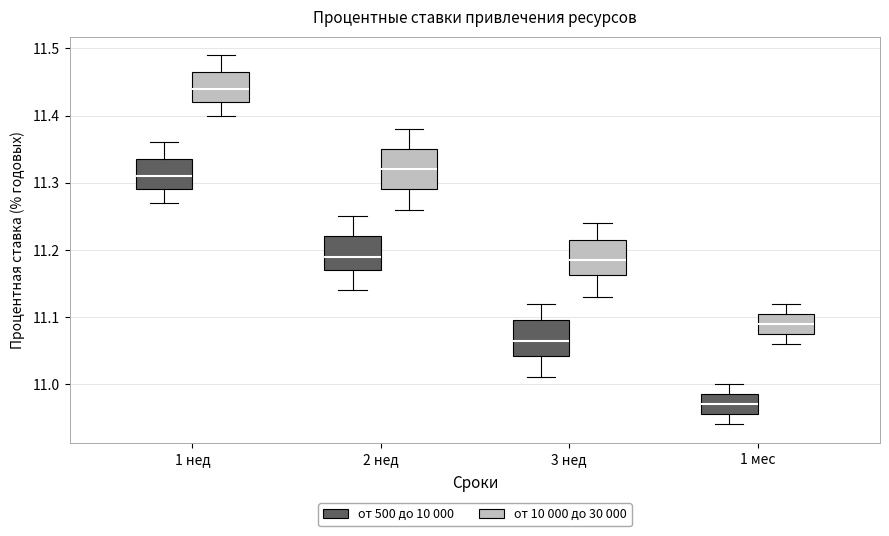

Reading left to right, transcribe this box plot: for each box, give where its median line is, the range the box spans, and where its two whiskers end, as read against the y-axis. The values are not printed on the chart, so give them approximately, as read against the axis.

1 нед (от 500 до 10 000): median 11.31, box 11.29 to 11.34, whiskers 11.27 to 11.36
1 нед (от 10 000 до 30 000): median 11.44, box 11.42 to 11.47, whiskers 11.40 to 11.49
2 нед (от 500 до 10 000): median 11.19, box 11.17 to 11.22, whiskers 11.14 to 11.25
2 нед (от 10 000 до 30 000): median 11.32, box 11.29 to 11.35, whiskers 11.26 to 11.38
3 нед (от 500 до 10 000): median 11.07, box 11.04 to 11.10, whiskers 11.01 to 11.12
3 нед (от 10 000 до 30 000): median 11.19, box 11.16 to 11.22, whiskers 11.13 to 11.24
1 мес (от 500 до 10 000): median 10.97, box 10.96 to 10.99, whiskers 10.94 to 11.00
1 мес (от 10 000 до 30 000): median 11.09, box 11.08 to 11.11, whiskers 11.06 to 11.12